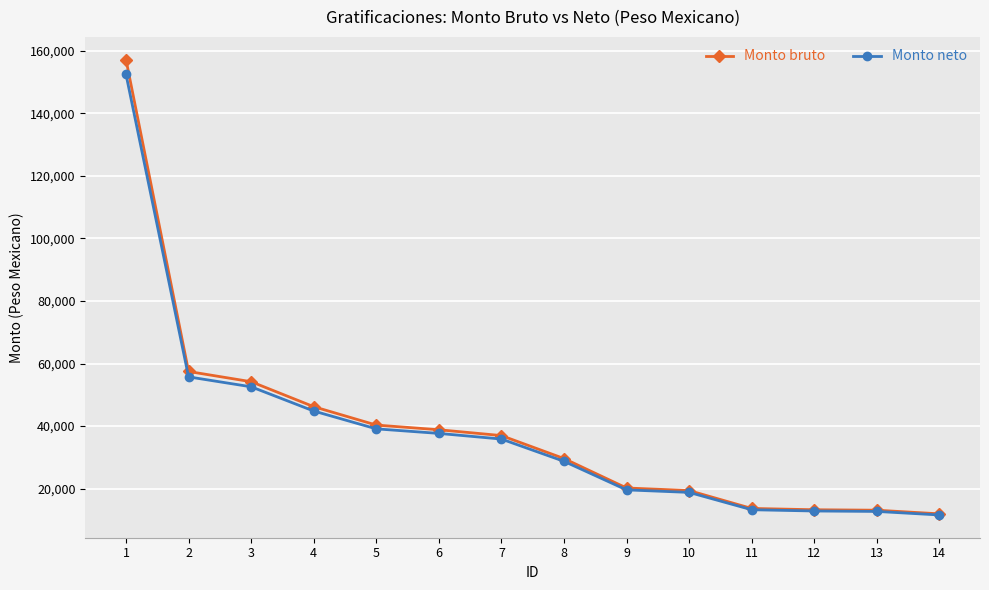

What is the total value across all series at 1?

309652.5